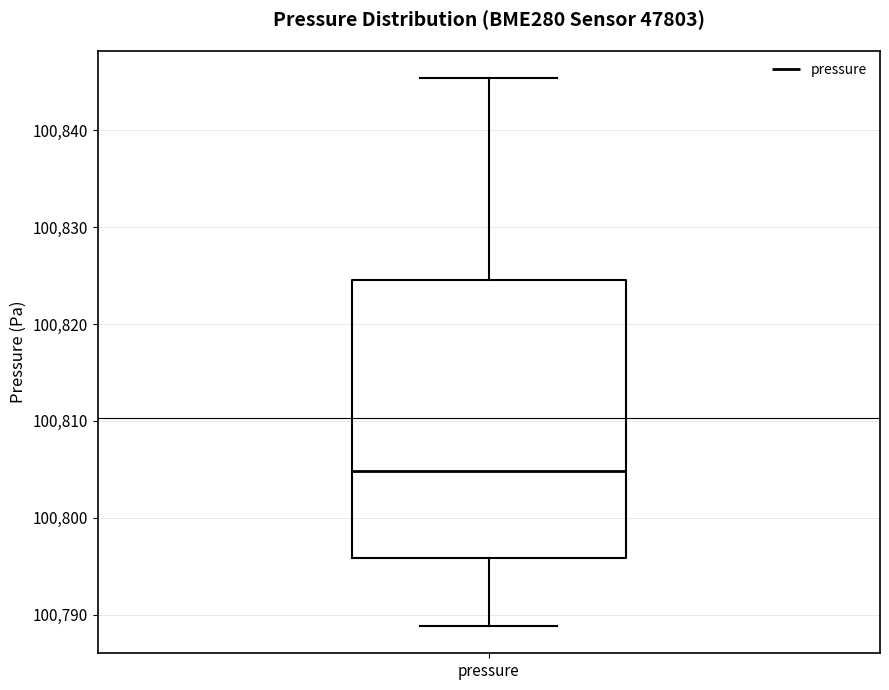

Where does the upper whisker of the box for pressure end on the y-axis? The values are not printed on the chart, so give them approximately, as read against the axis.

100845